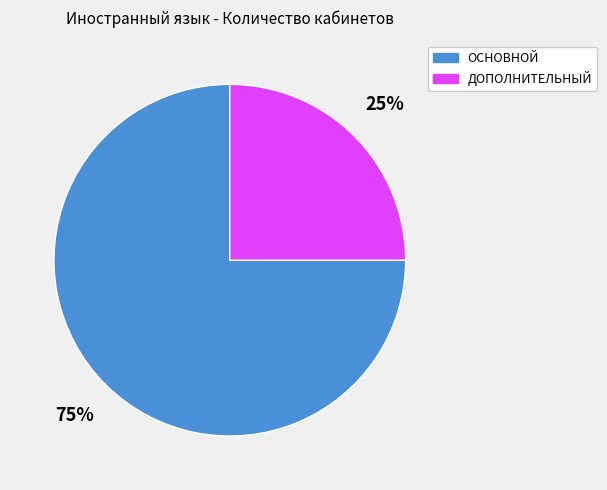

Does any single category account for the majority?

Yes